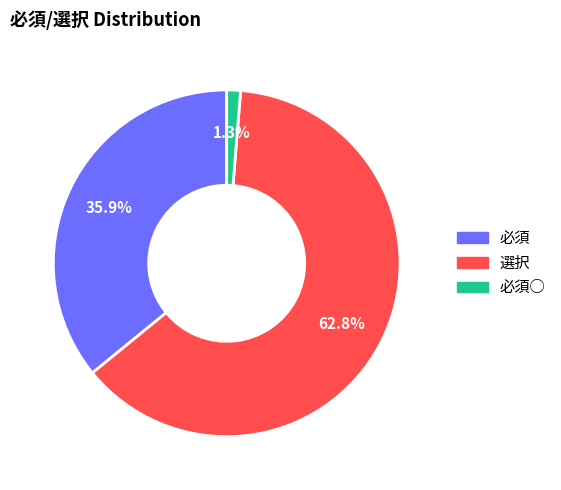

Does any single category account for the majority?

Yes